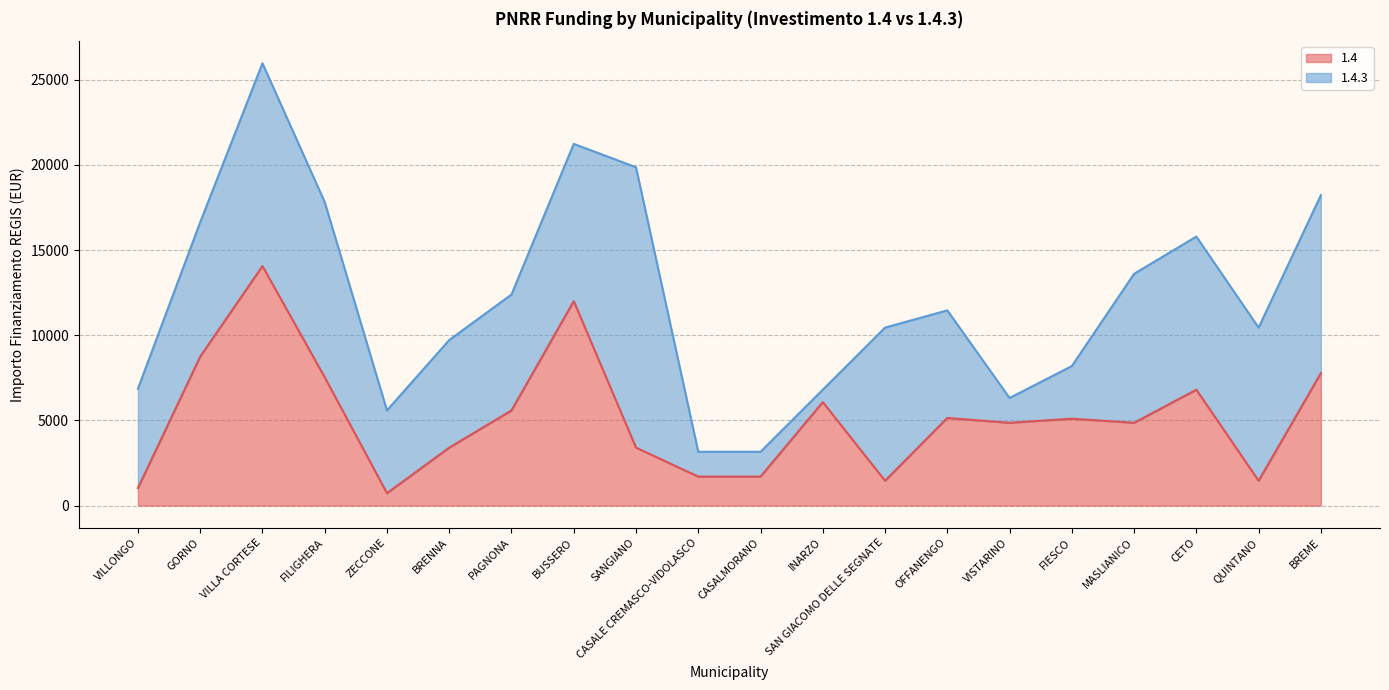

Approximately how many times larger is the value at BUSSERO compared to PAGNONA?

2.1